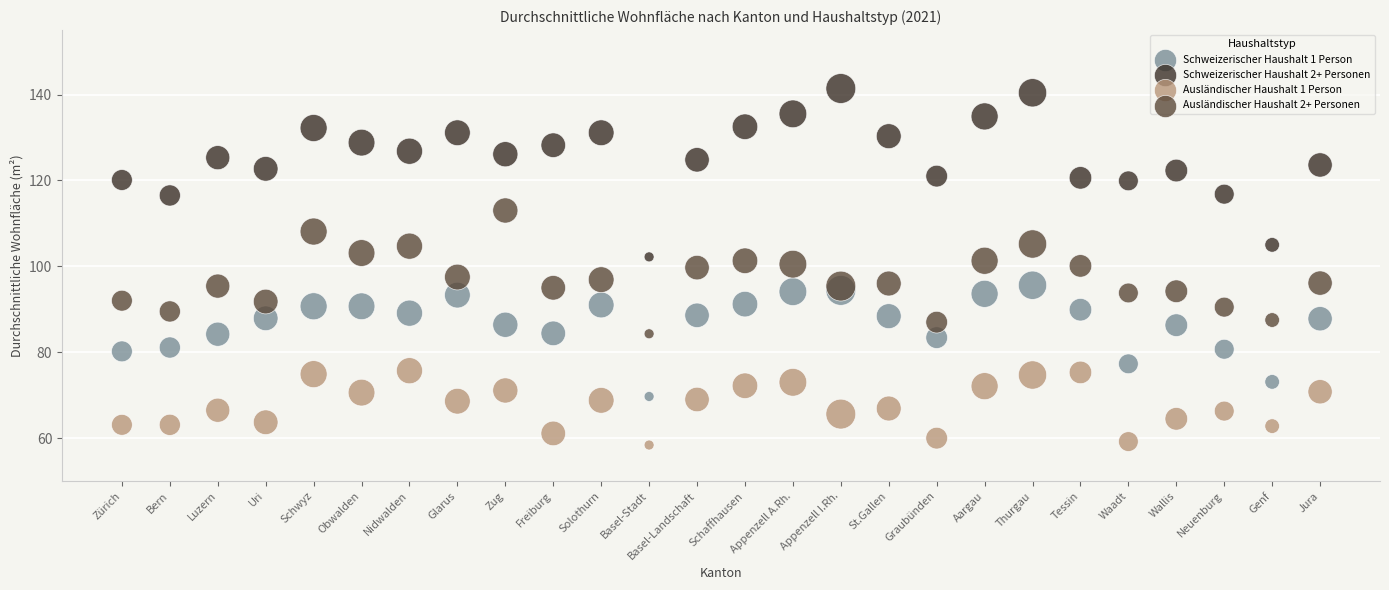

Which series reaches the maximum Y coordinate?

Schweizerischer Haushalt 2+ Personen